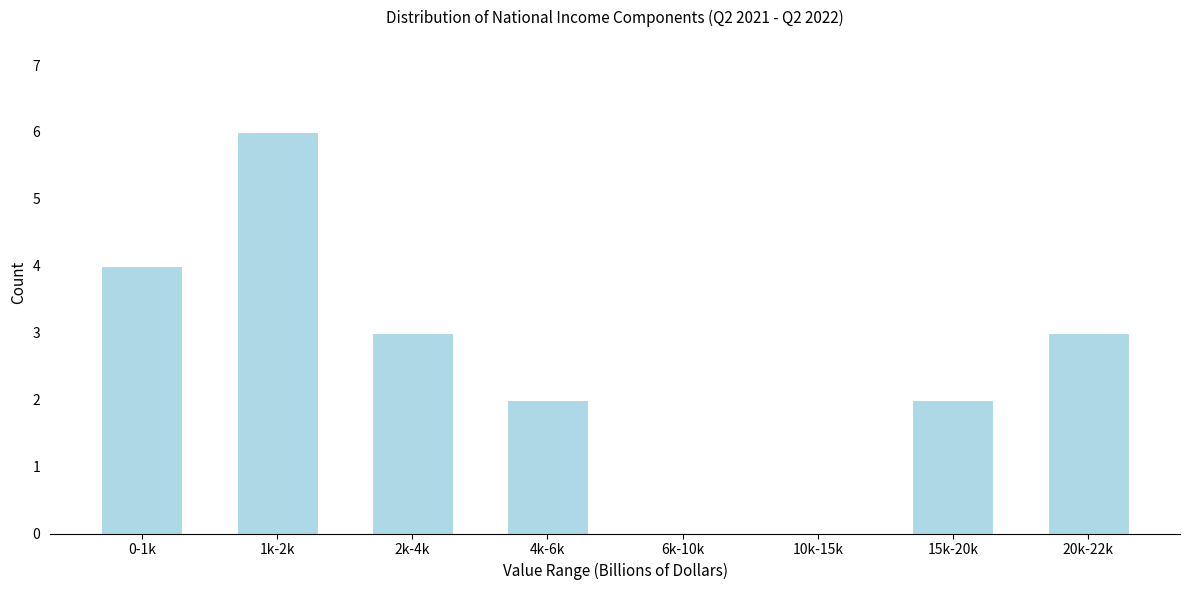

Reading left to right, extract all data points from this chart.

0-1k=4	1k-2k=6	2k-4k=3	4k-6k=2	6k-10k=0	10k-15k=0	15k-20k=2	20k-22k=3